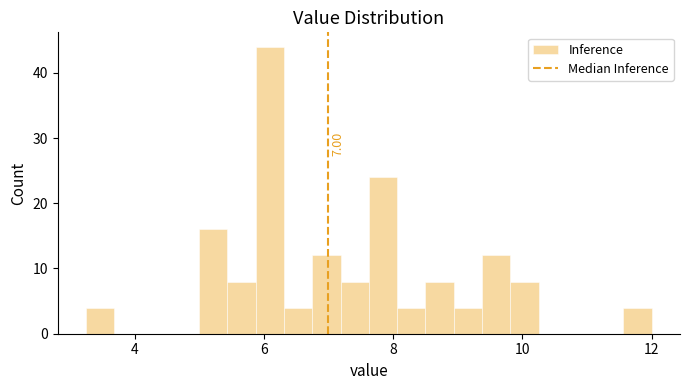

Read against the x-axis, roughly where is the centre of the tallest bar?

6.0